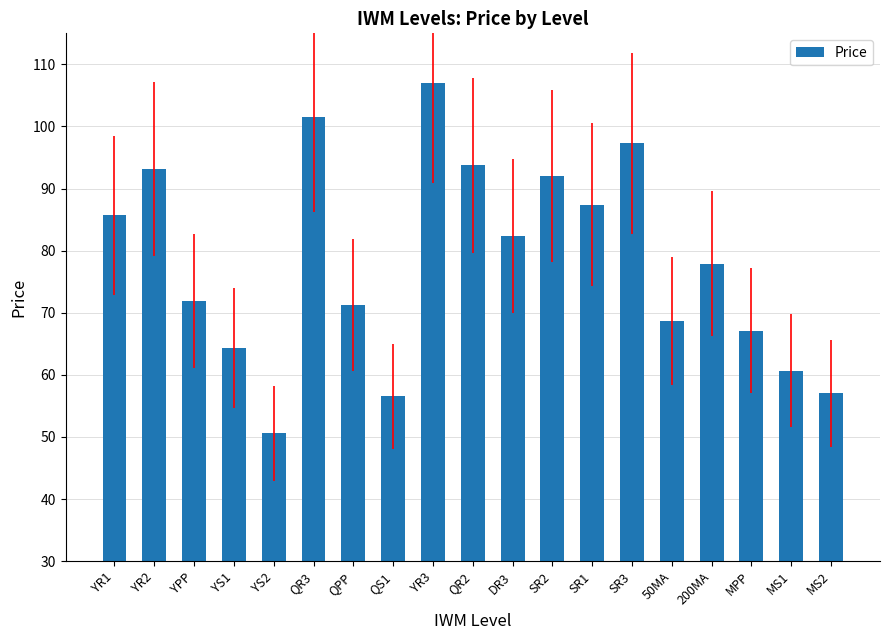

What is the change in value from YR1 to 50MA?

-16.9